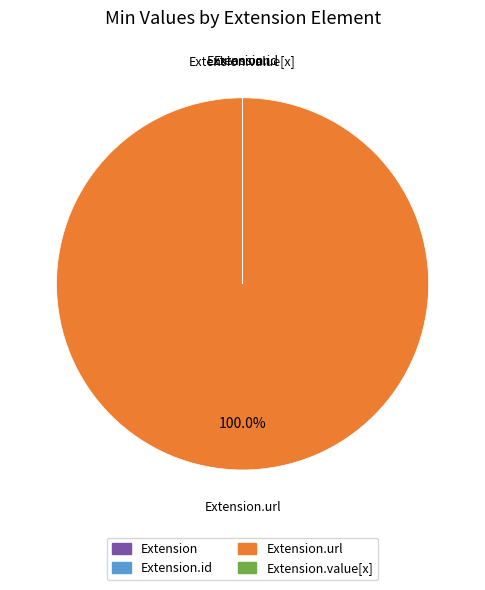

Does any single category account for the majority?

Yes